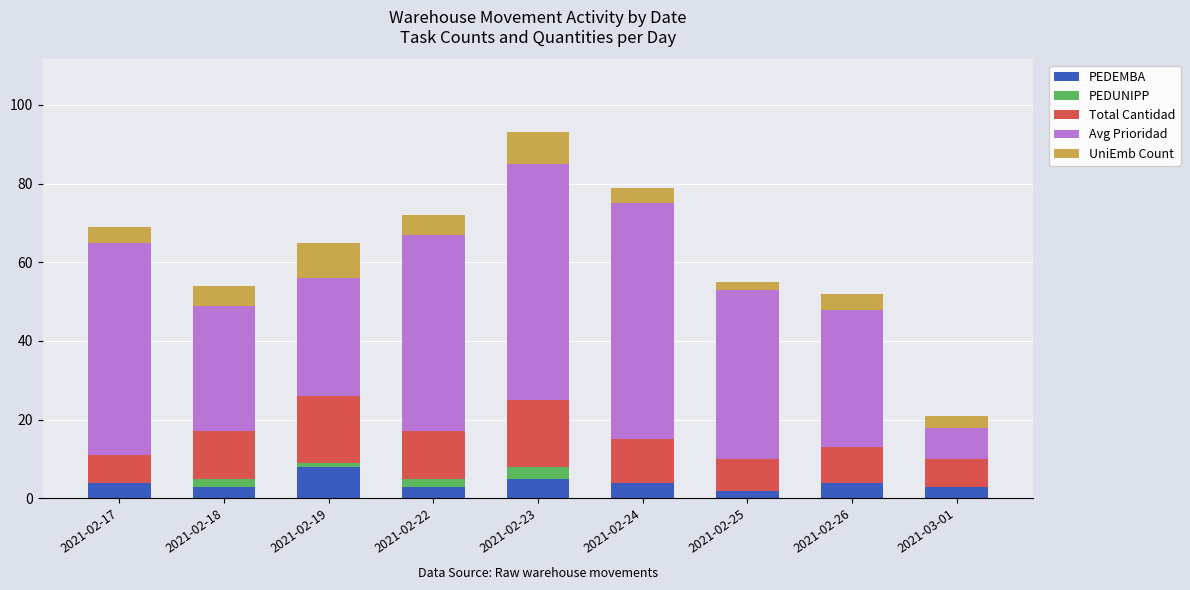

Which category has the highest value in the PEDEMBA series?

2021-02-19